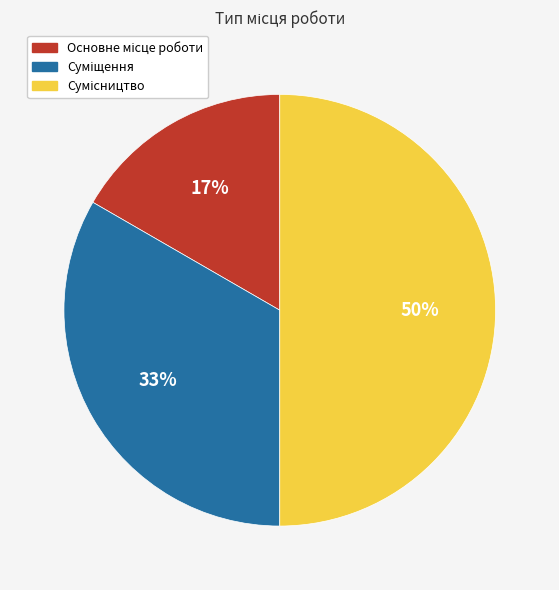

To the nearest percent, what is the average slice percentage?

33%